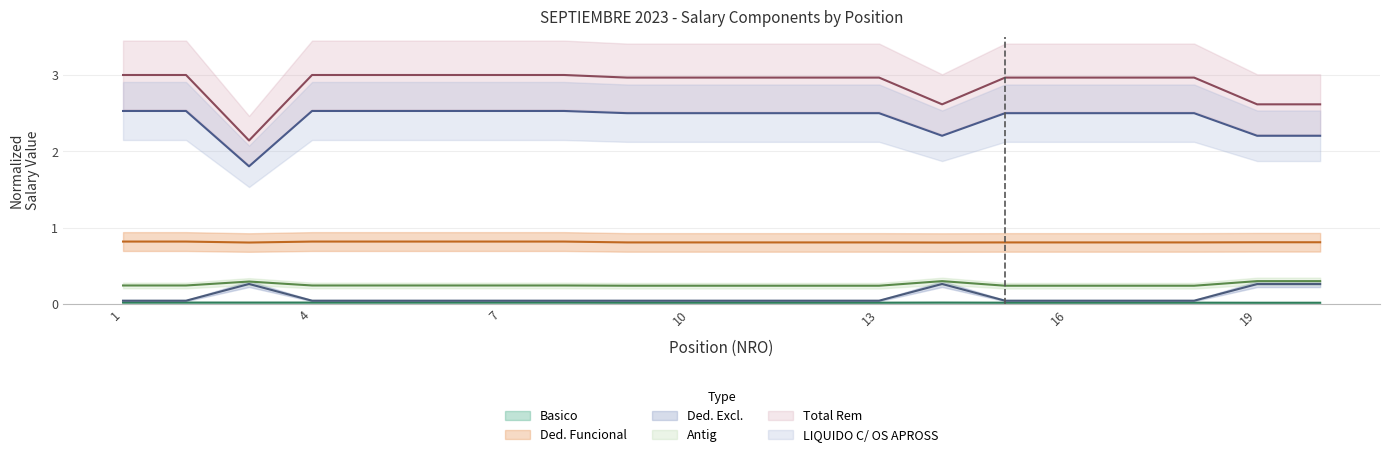

At which category is the sum across all series the highest?

1